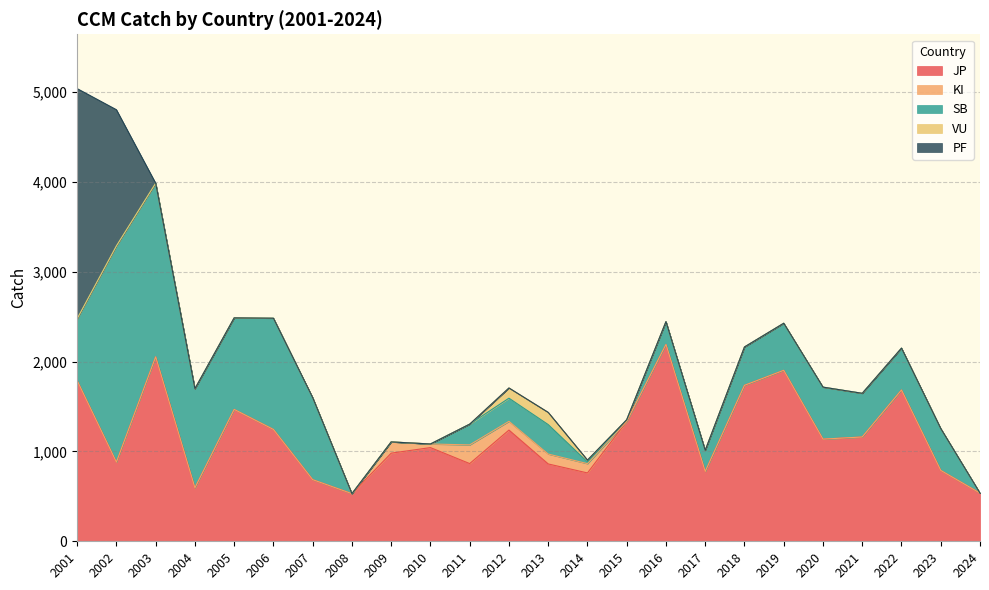

How many values in the JP series are below 1137?

12